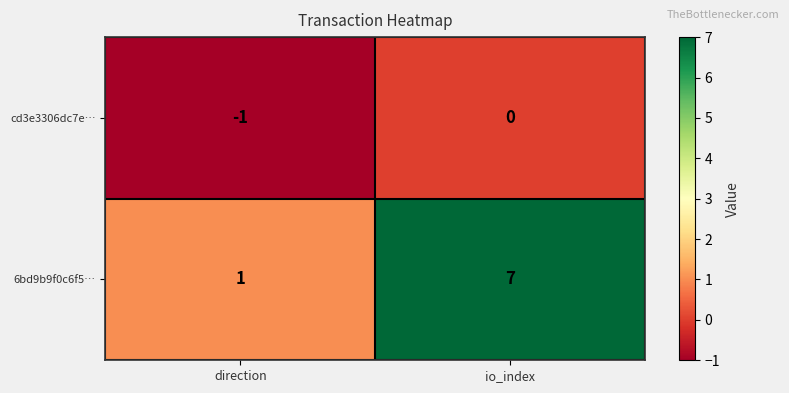

At io_index, list the series in order from largest to smallest.

6bd9b9f0c6f5…, cd3e3306dc7e…